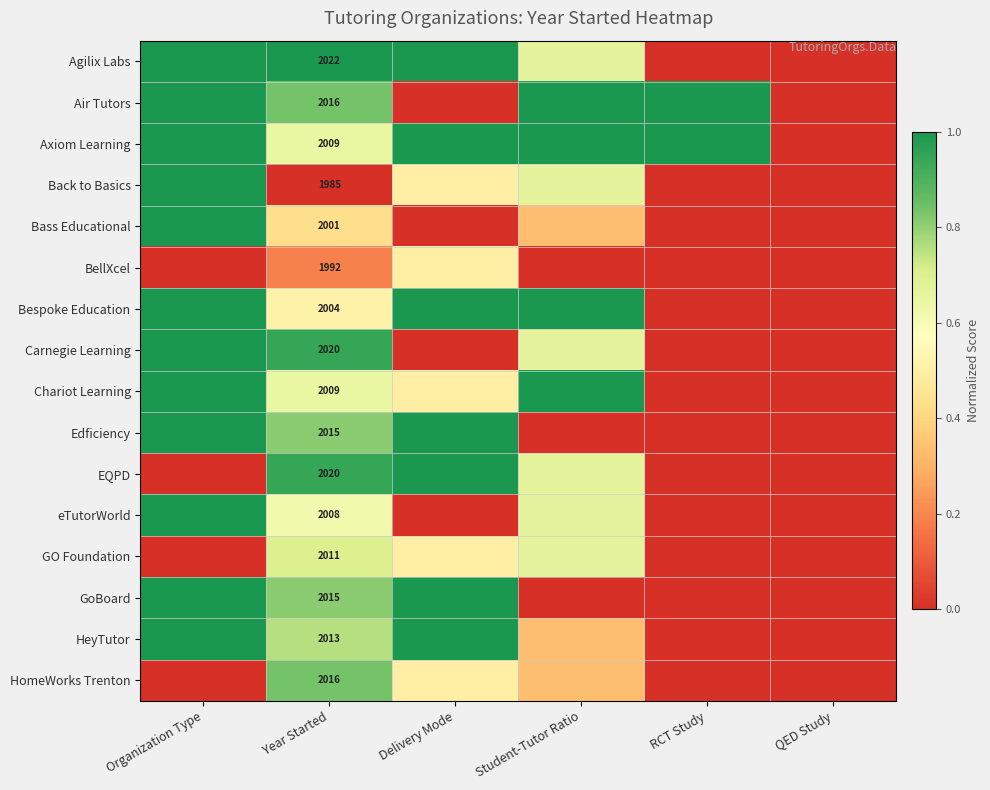

At how many categories does at least one series exceed 0?

5